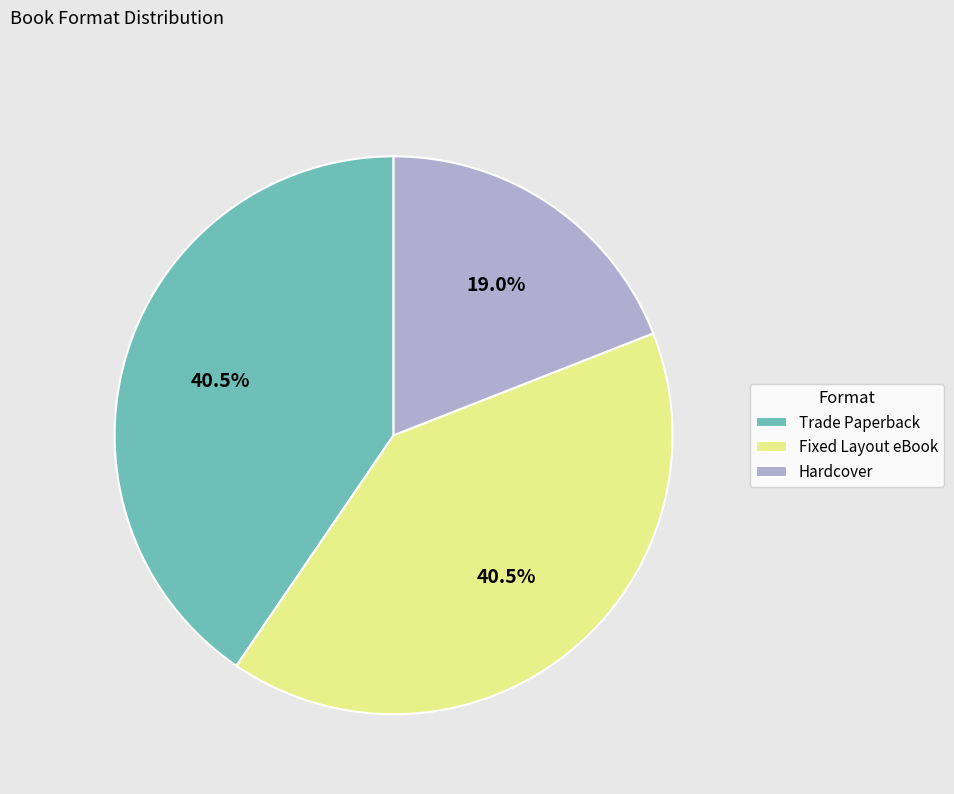

To the nearest percent, what portion does Hardcover represent?

19%